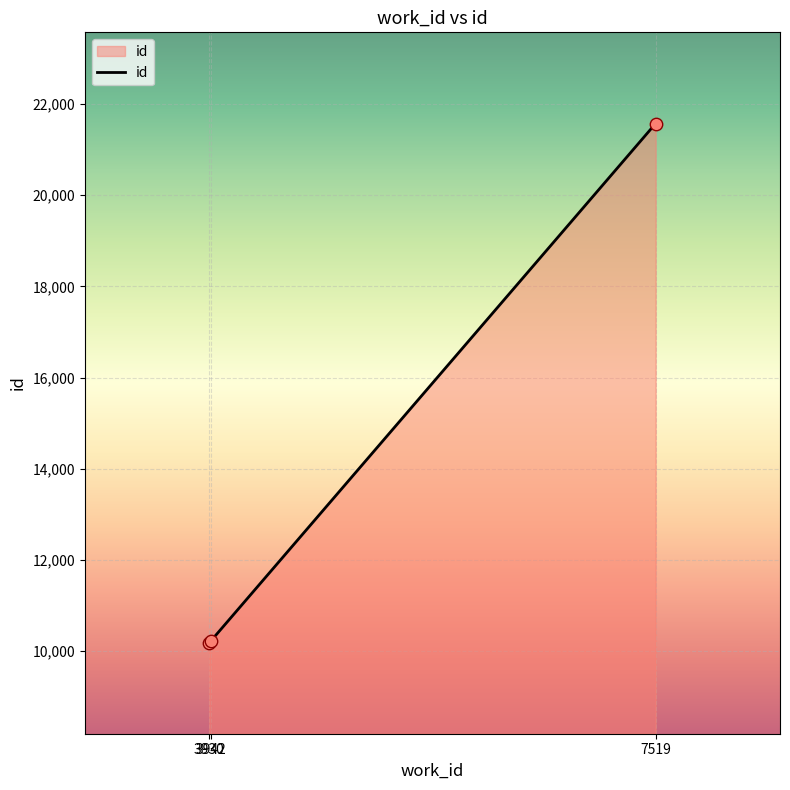

What is the change in value from 3930 to 3942?

+32